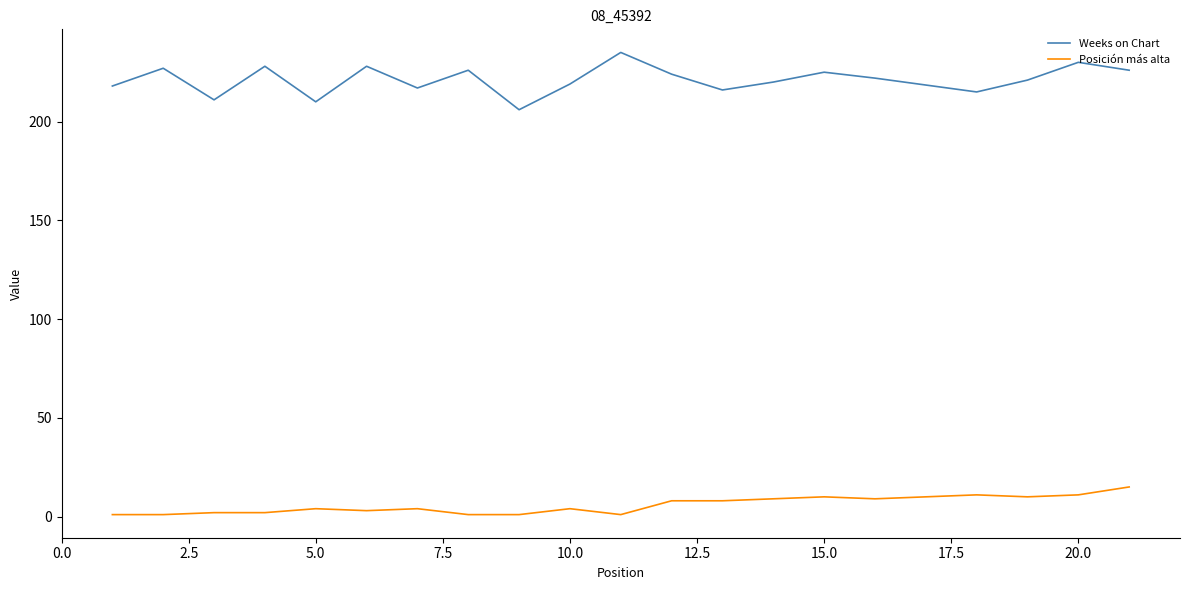

What is the maximum value shown in the chart?

235